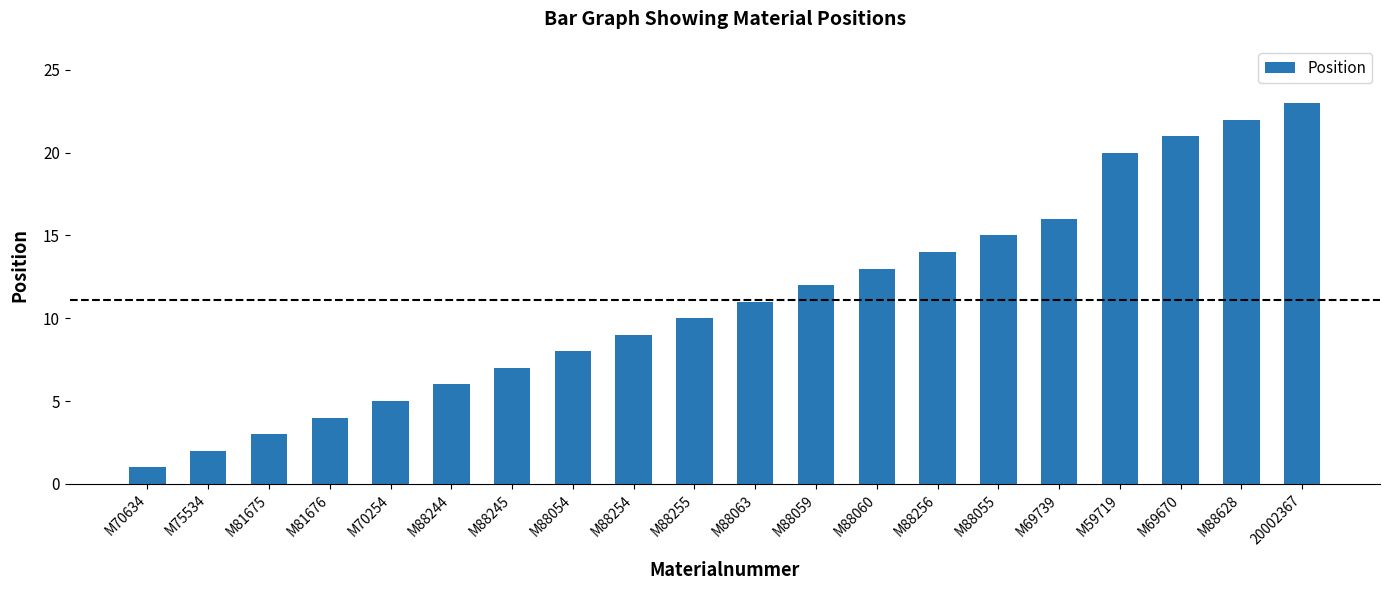

Which has a higher value, M81675 or M88256?

M88256